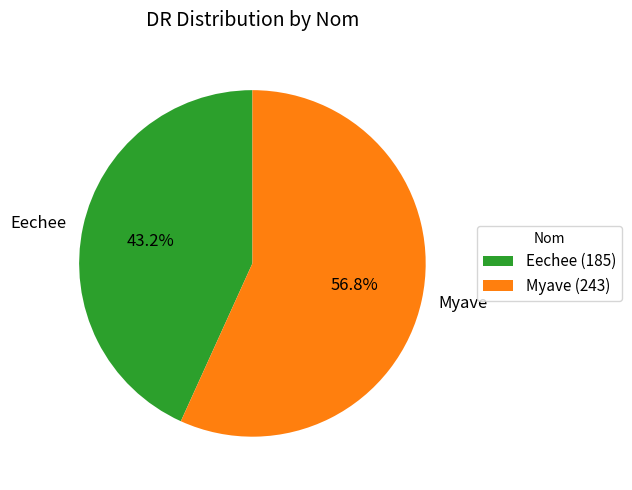

What is the largest slice in the pie chart?

Myave